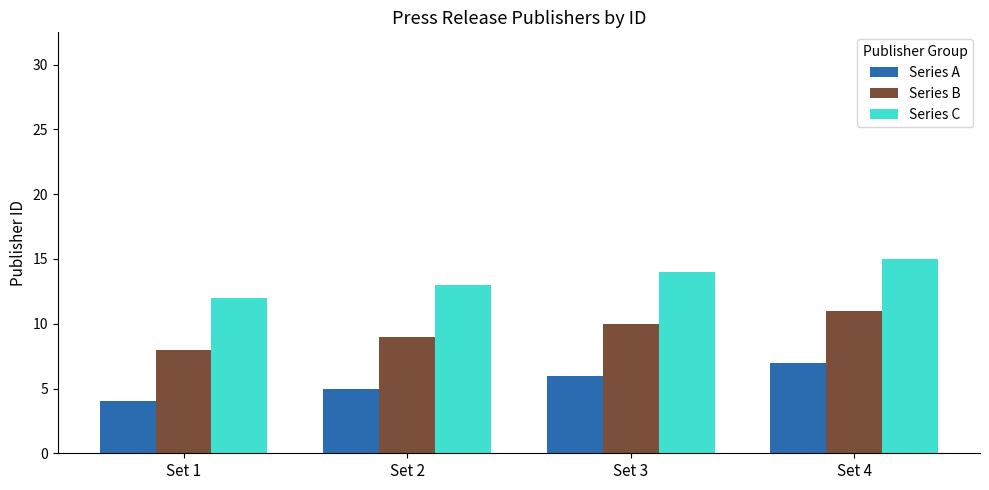

What is the spread (max minus min) of values at Set 1?

8